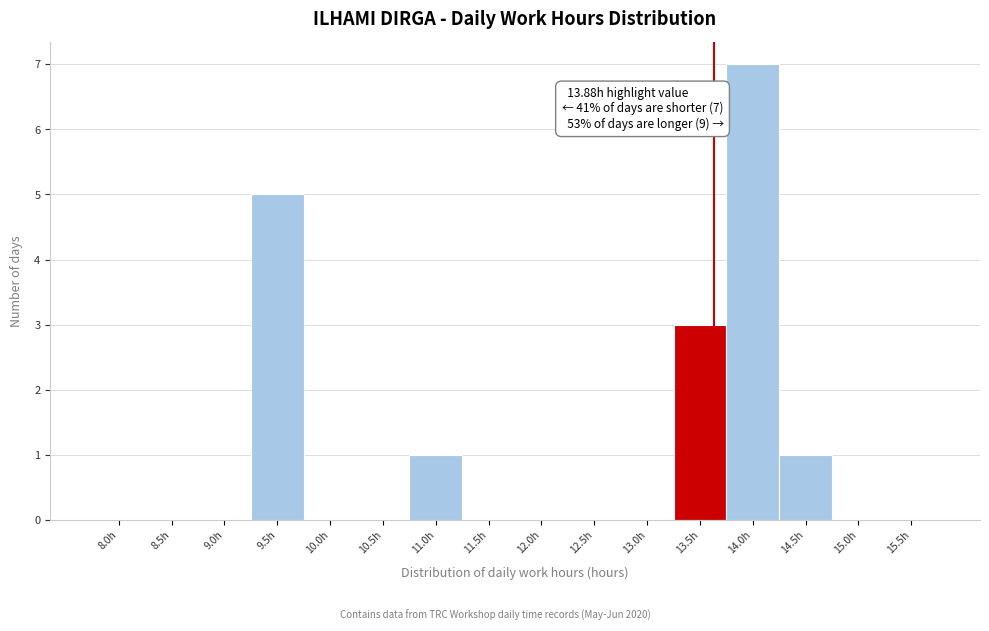

Reading right to left, list all the values displayed in this chart.

15.5h=0	15.0h=0	14.5h=1	14.0h=7	13.5h=3	13.0h=0	12.5h=0	12.0h=0	11.5h=0	11.0h=1	10.5h=0	10.0h=0	9.5h=5	9.0h=0	8.5h=0	8.0h=0